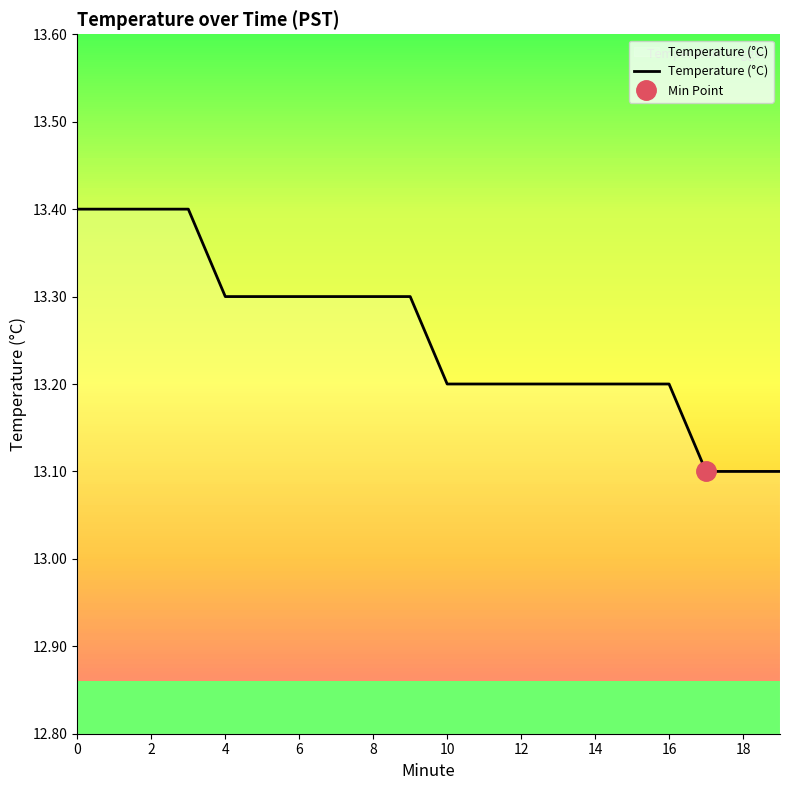

True or false: Temperature (°C) has a value of 13.1 at 18.

True